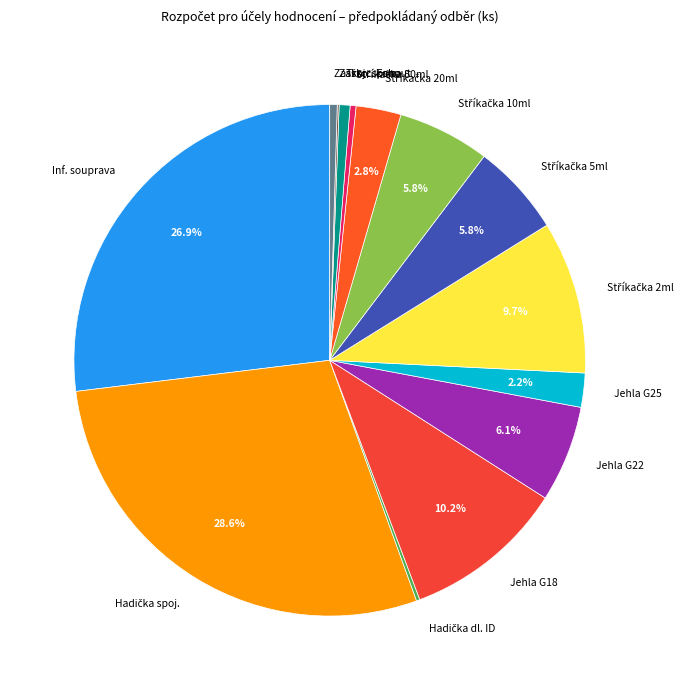

Is Jehla G22 the majority of the pie?

No